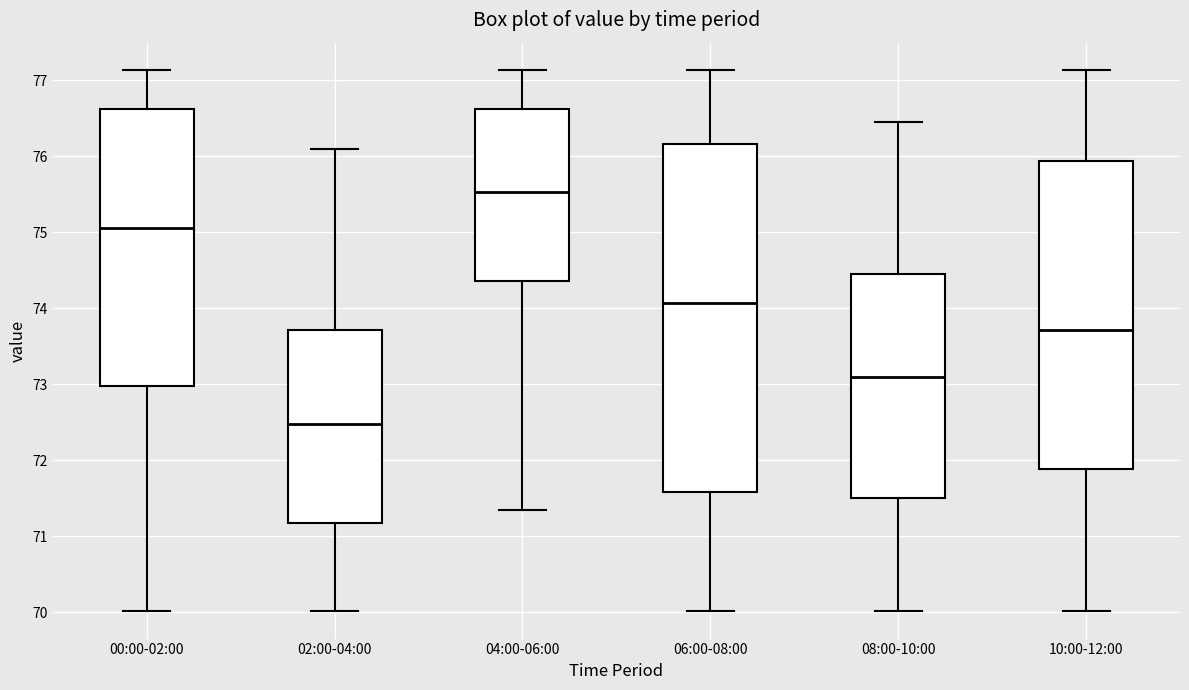

Which box has the highest median line?

04:00-06:00